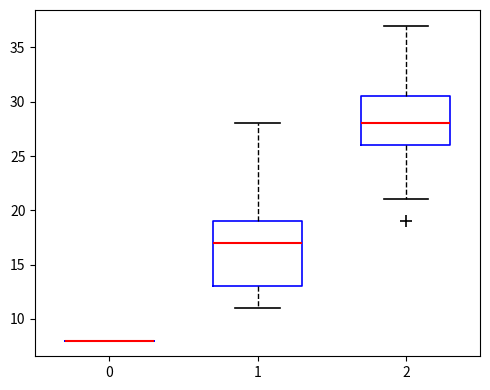

Reading left to right, transcribe this box plot: for each box, give where its median line is, the range the box spans, and where its two whiskers end, as read against the y-axis. The values are not printed on the chart, so give them approximately, as read against the axis.

0: box collapsed to a line at 8.0, whiskers 8.0 to 8.0
1: median 17.0, box 13.0 to 19.0, whiskers 11.0 to 28.0
2: median 28.0, box 26.0 to 30.5, whiskers 21.0 to 37.0